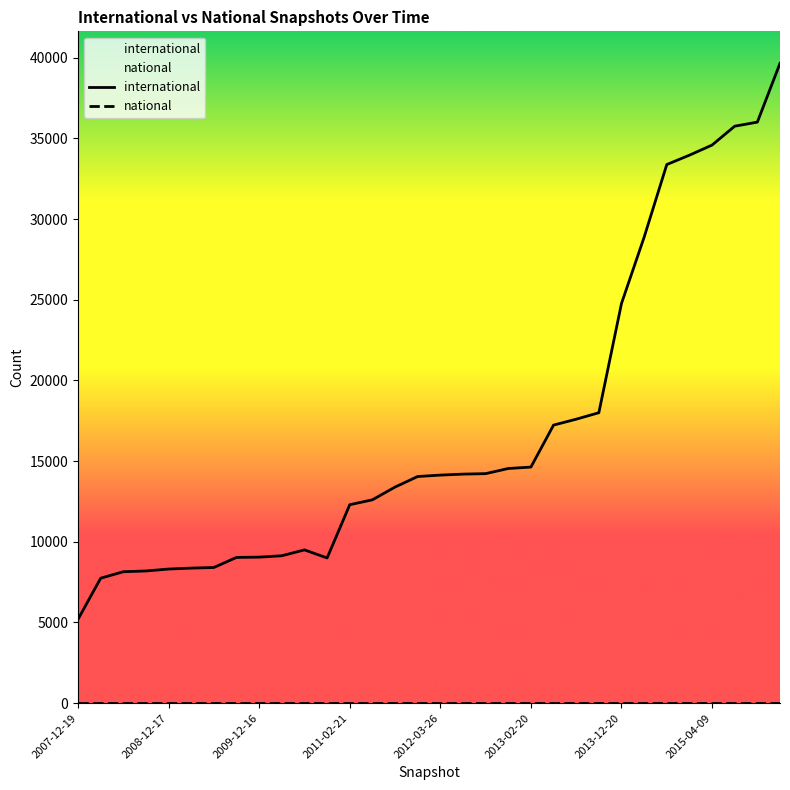

Which series has the widest spread of values?

international